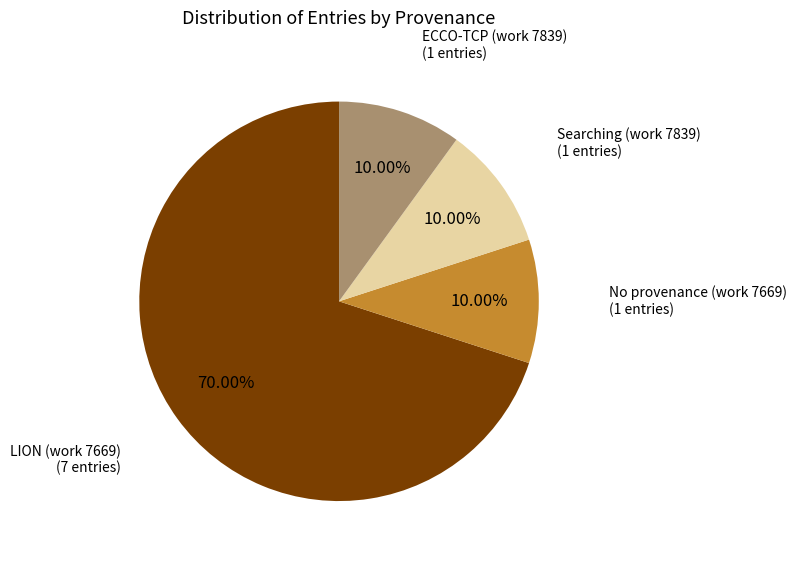

Is there any slice that represents more than half of the pie?

Yes